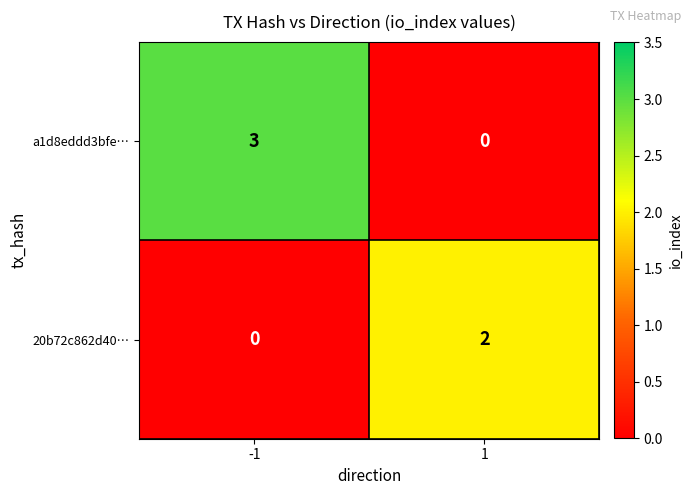

What is the sum of all a1d8eddd3bfe… values?

3